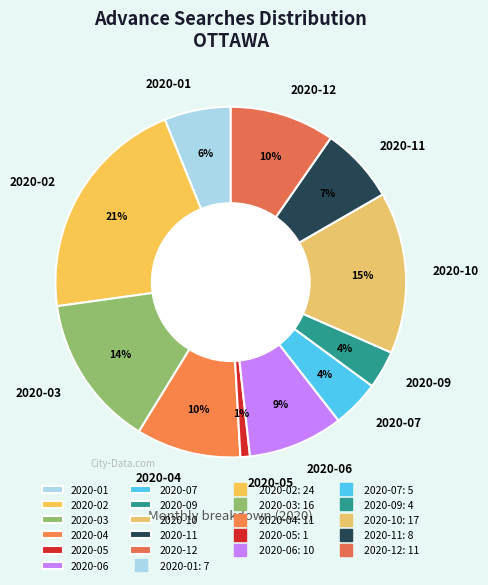

Count the number of slices in the pie.

11